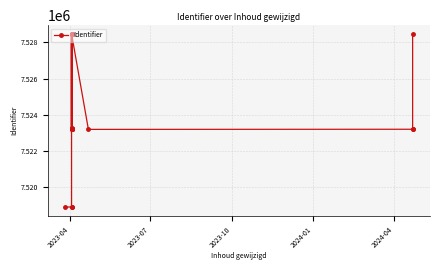

True or false: there are more than 2 points higher than both neighbors.

True